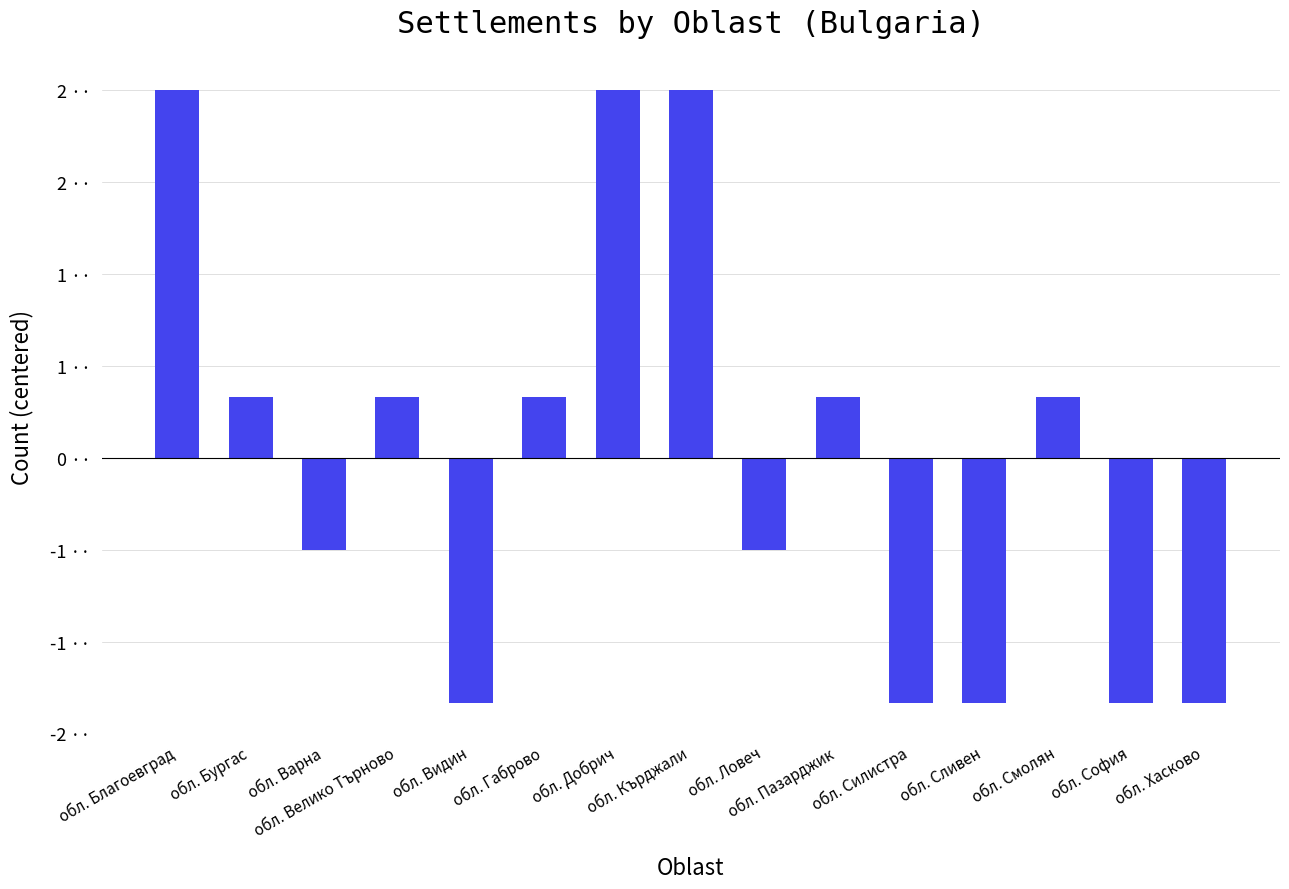

What is the difference between the second highest and second lowest values?

4.0